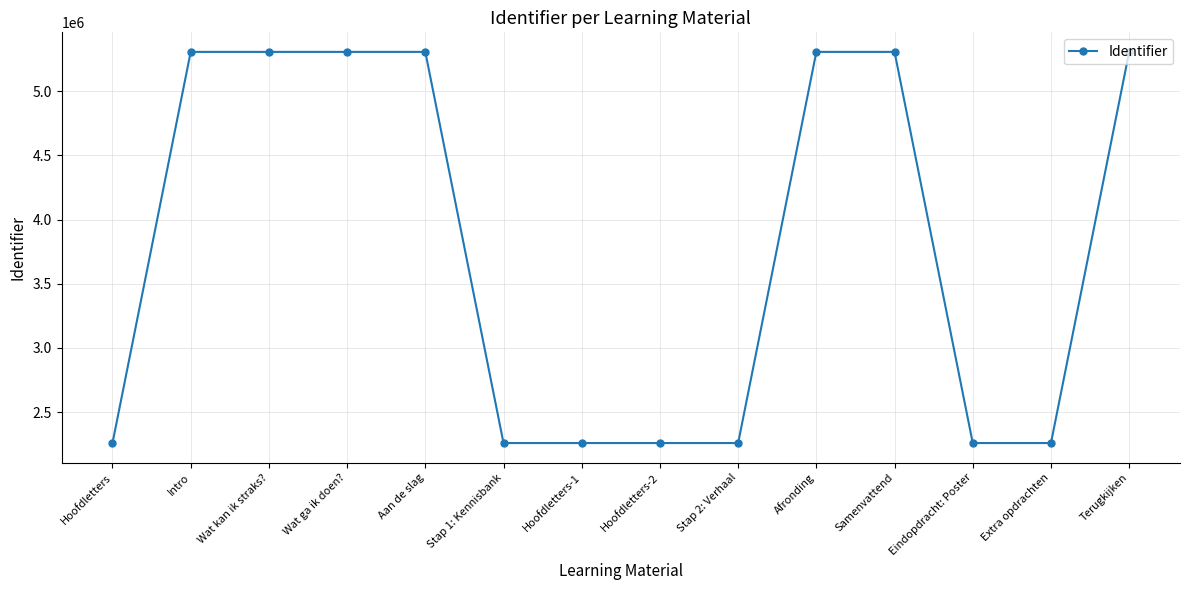

What is the label of the 8th point from the right?

Hoofdletters-1